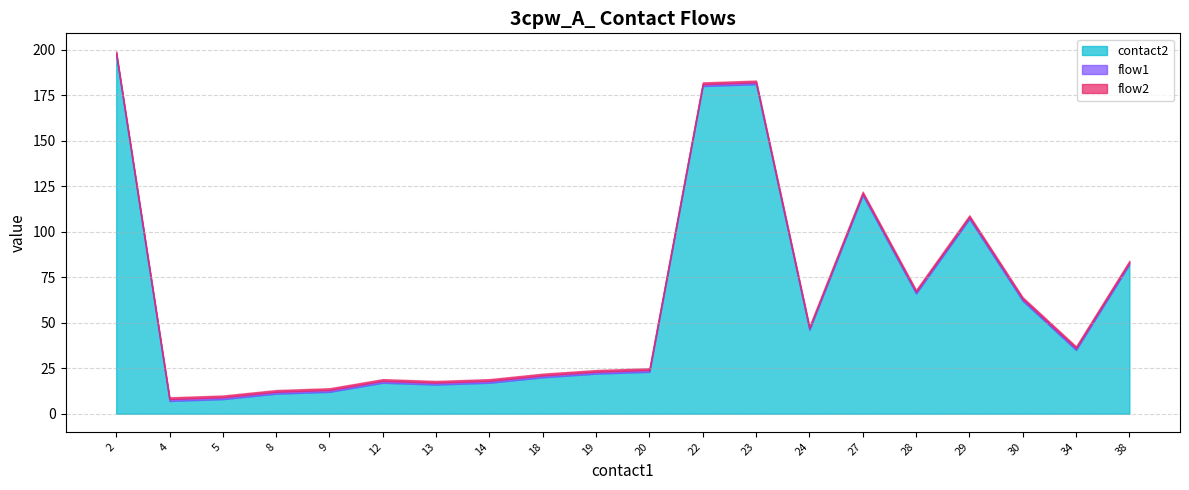

At which label is flow2 closest to 1?

2